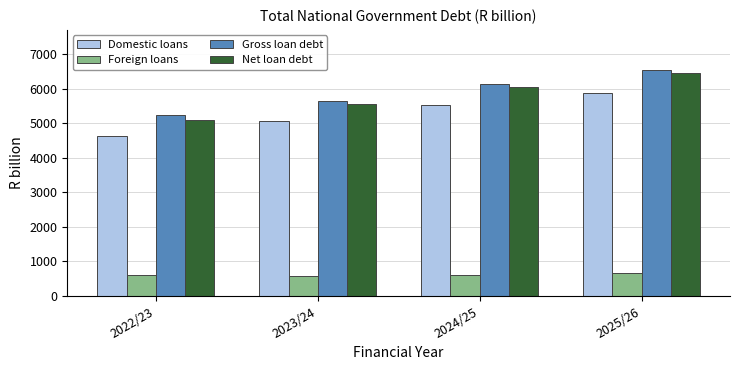

Is it true that Gross loan debt equals 7287.8 at 2022/23?

False